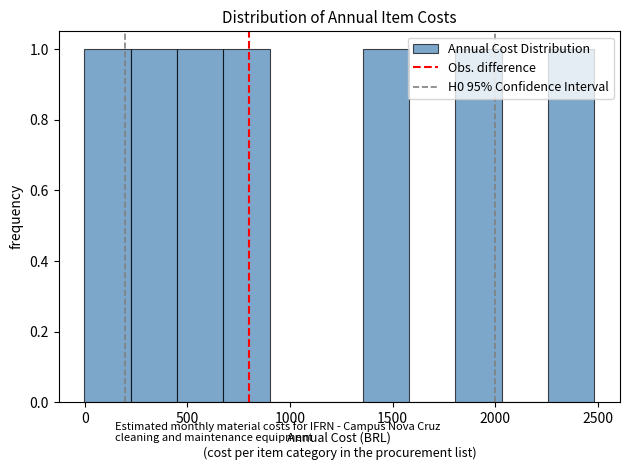

Reading left to right, transcribe this chart: for each bar, give the range it covers on the x-axis and its height. Neither the bar edges nor the heights are printed on the chart, so give them approximately, as read against the axes.

0 to 200: 1
200 to 450: 1
450 to 700: 1
700 to 900: 1
900 to 1150: 0
1150 to 1350: 0
1350 to 1600: 1
1600 to 1800: 0
1800 to 2050: 1
2050 to 2250: 0
2250 to 2500: 1